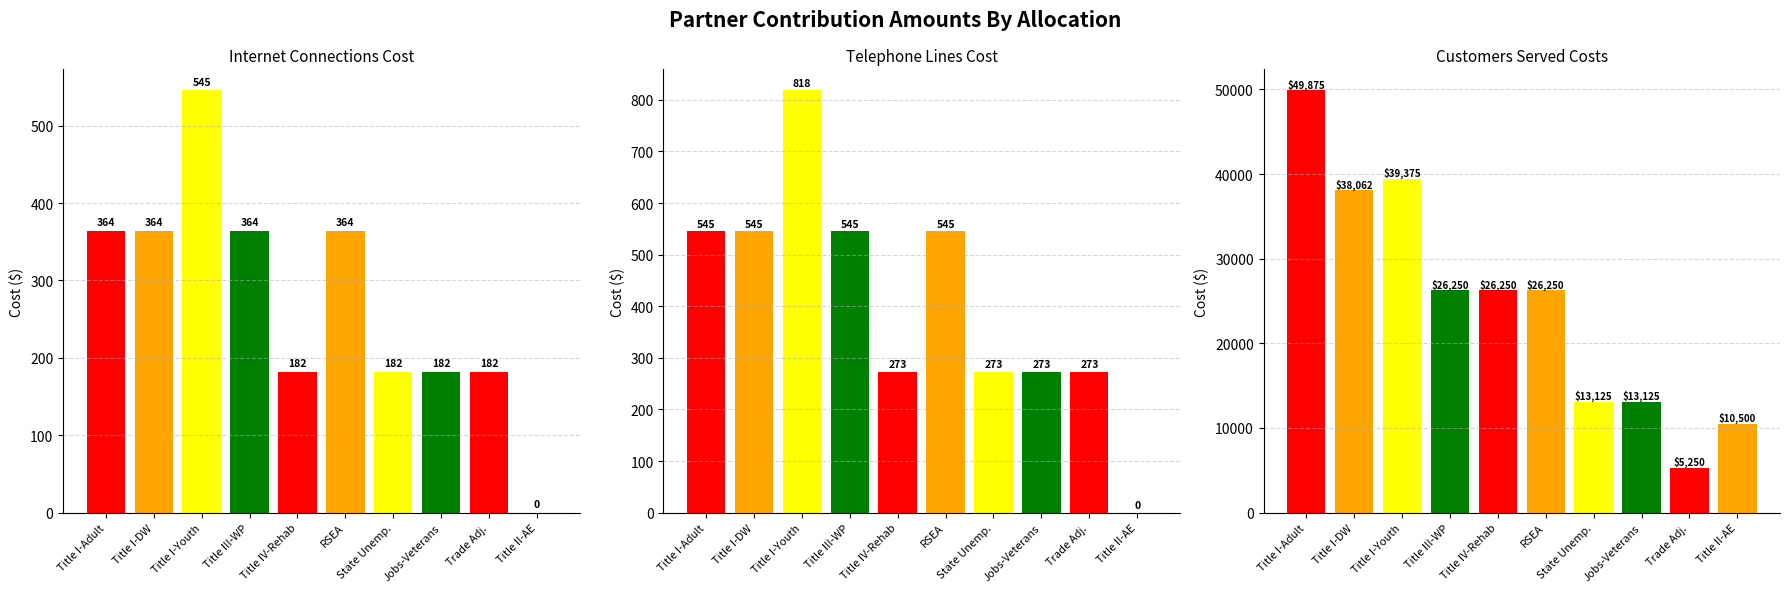

Which series has the widest spread of values?

Customers Served Costs